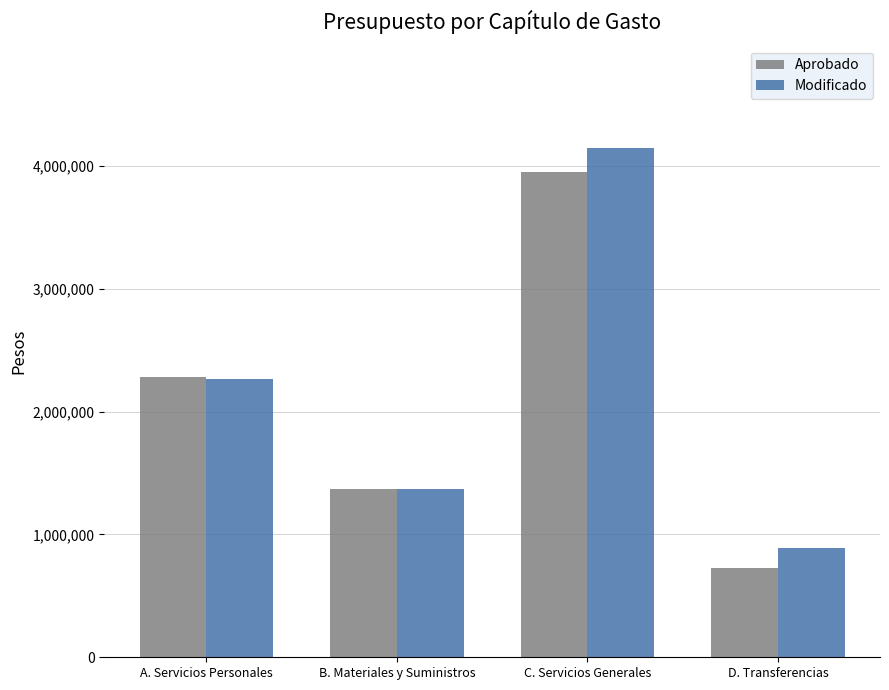

Is it true that Modificado equals 1367656 at A. Servicios Personales?

False